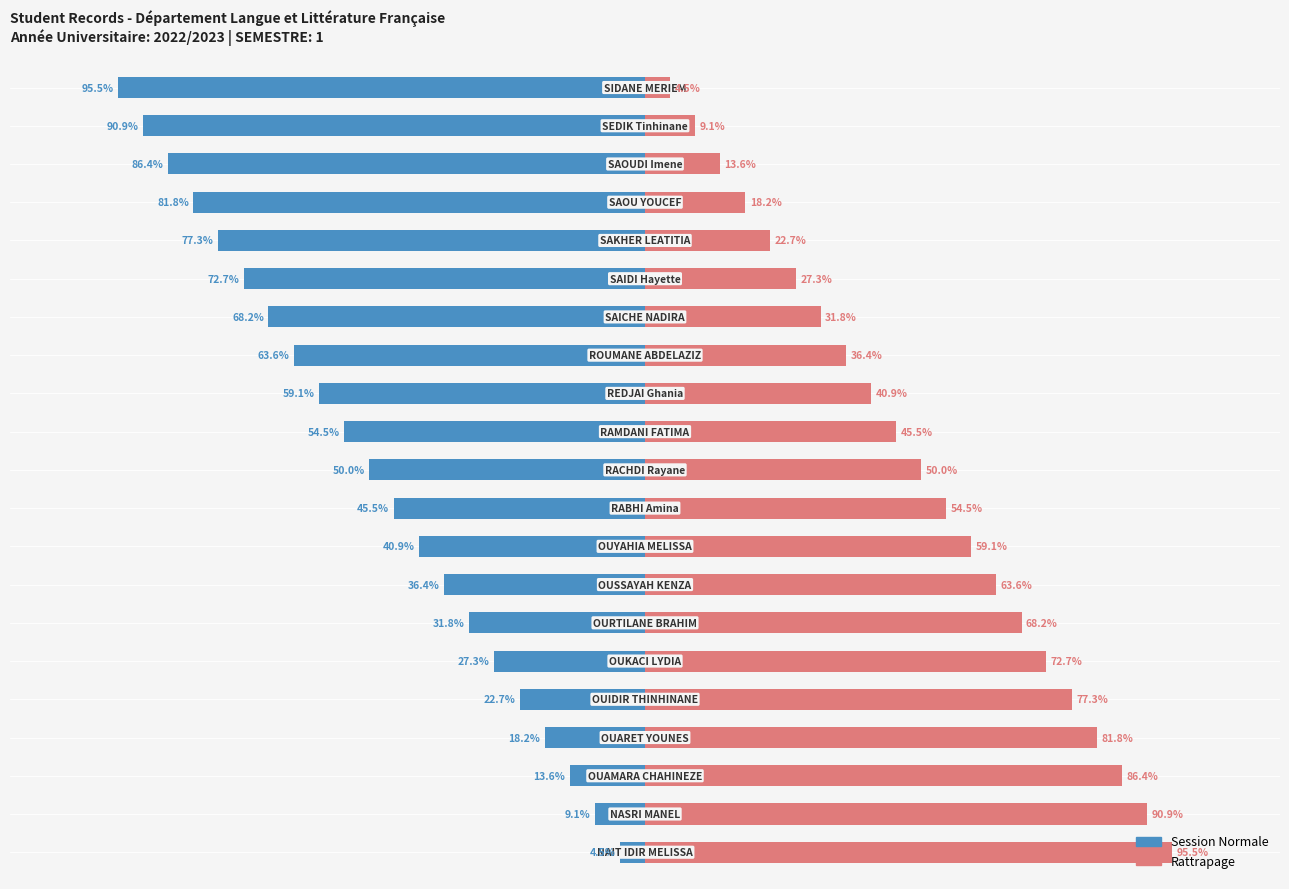

True or false: Rattrapage has a value of 36.0 at 7.

False